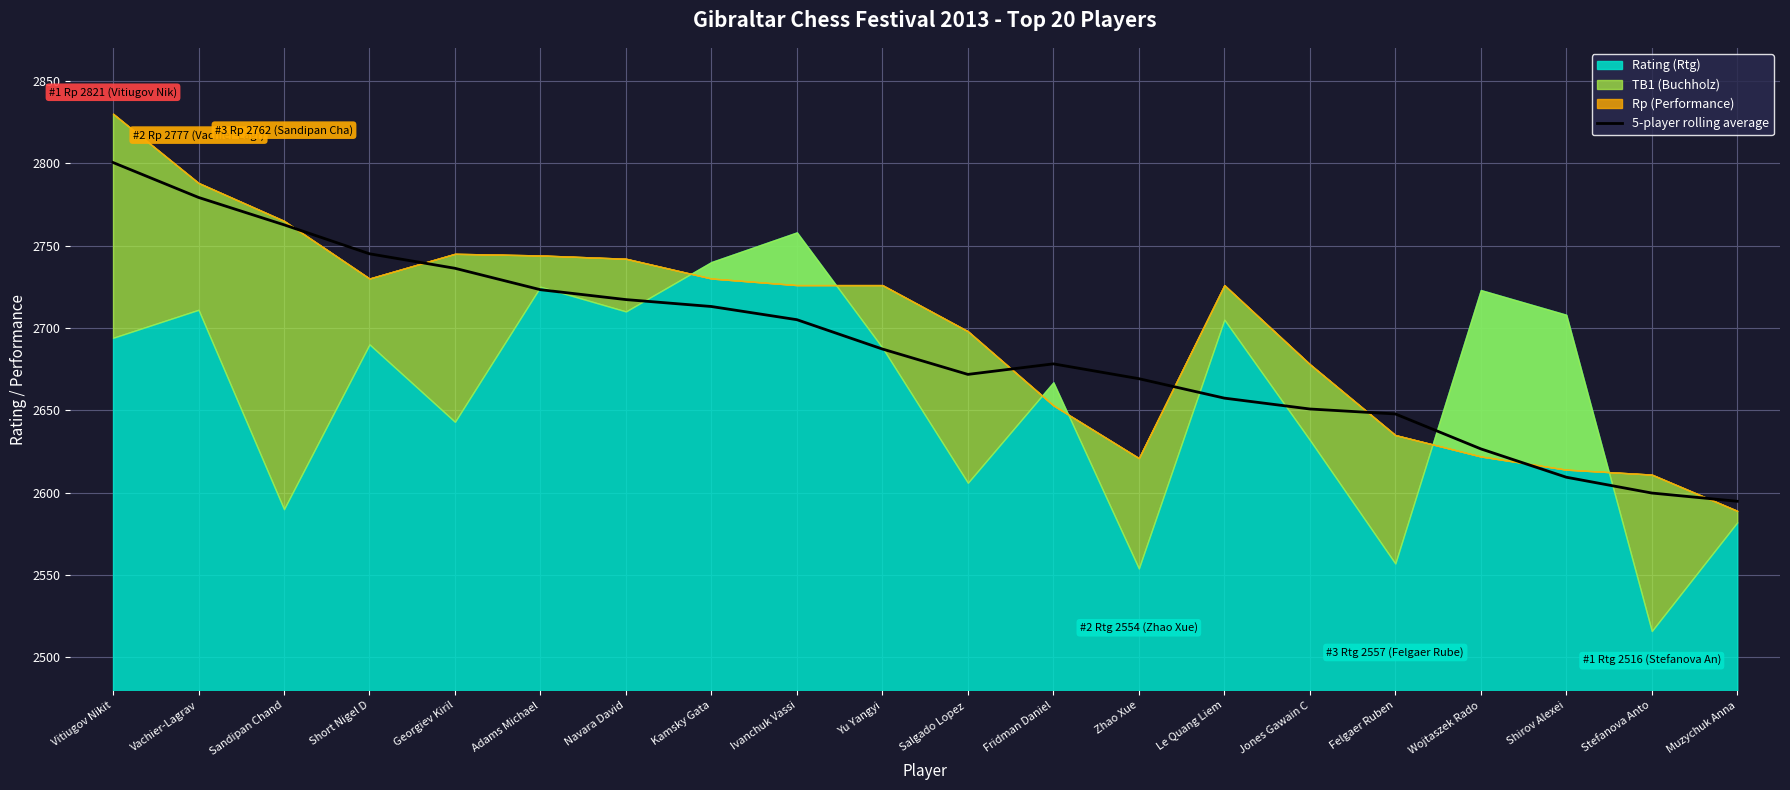

True or false: there are more than 1 points higher than both neighbors.

False